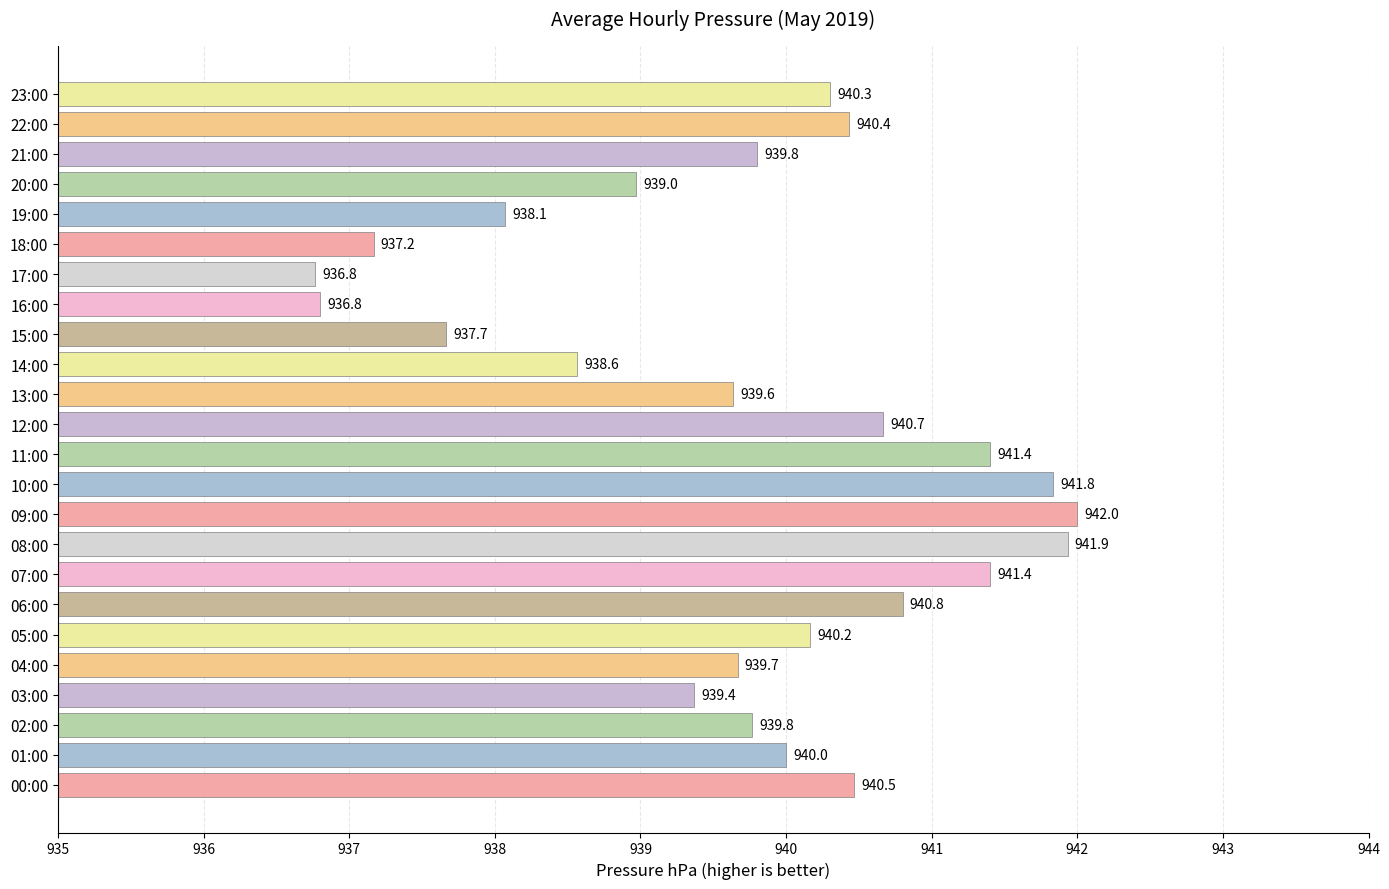

What is the change in value from 07:00 to 08:00?

+0.5